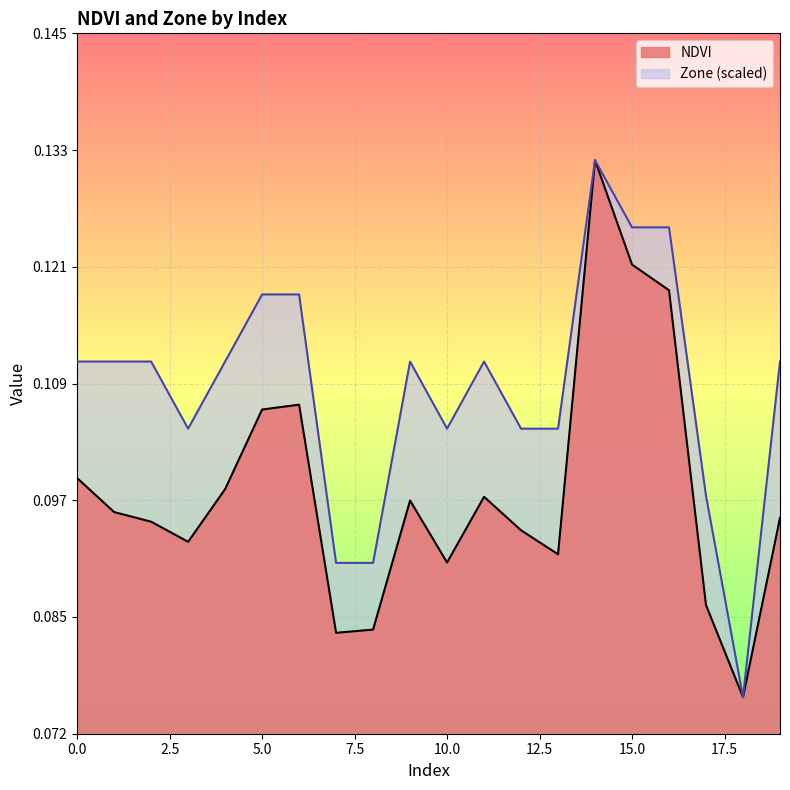

Count the NDVI values in the range 0 to 1.

20